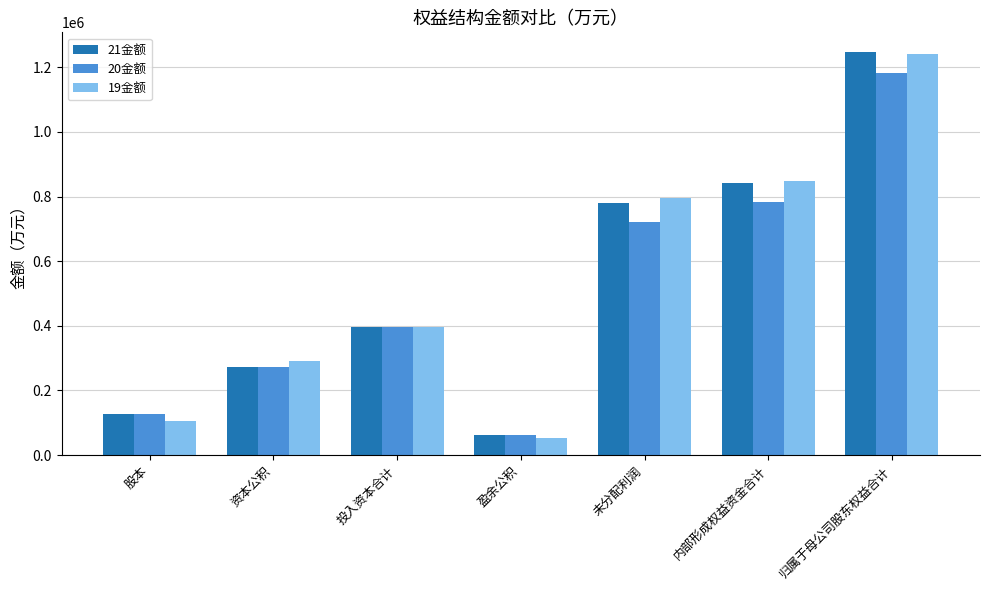

Where is 21金额 nearest to the value 654726?

未分配利润